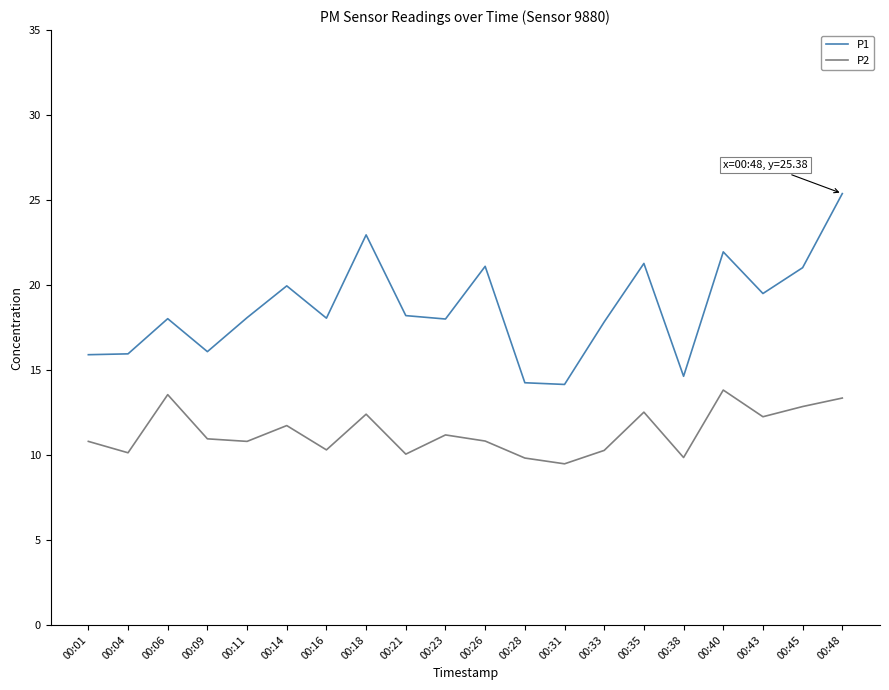

What is the difference between the highest and lowest values at 00:45?

8.2